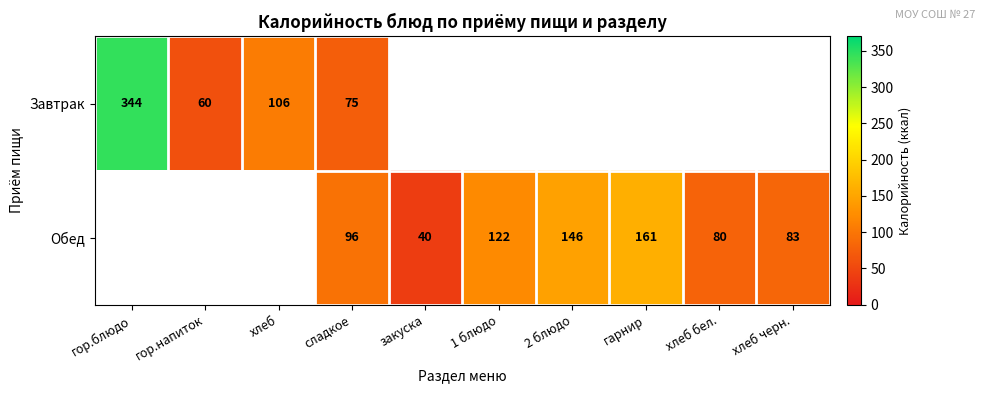

What is the maximum value shown in the chart?

344.0